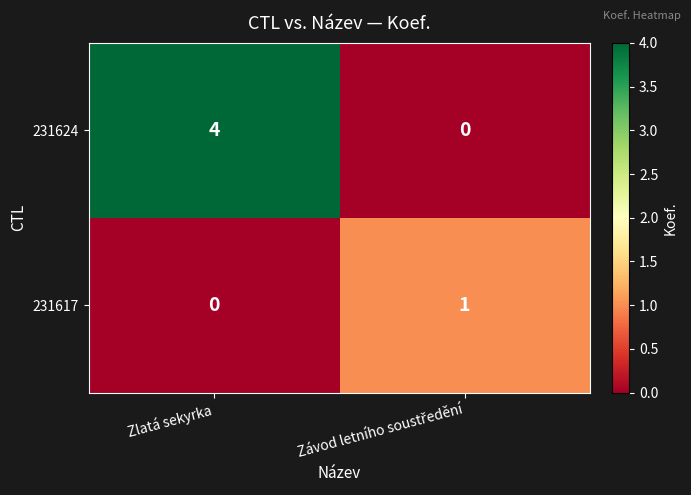

What is the difference between the maximum and minimum values in the 231624 series?

4